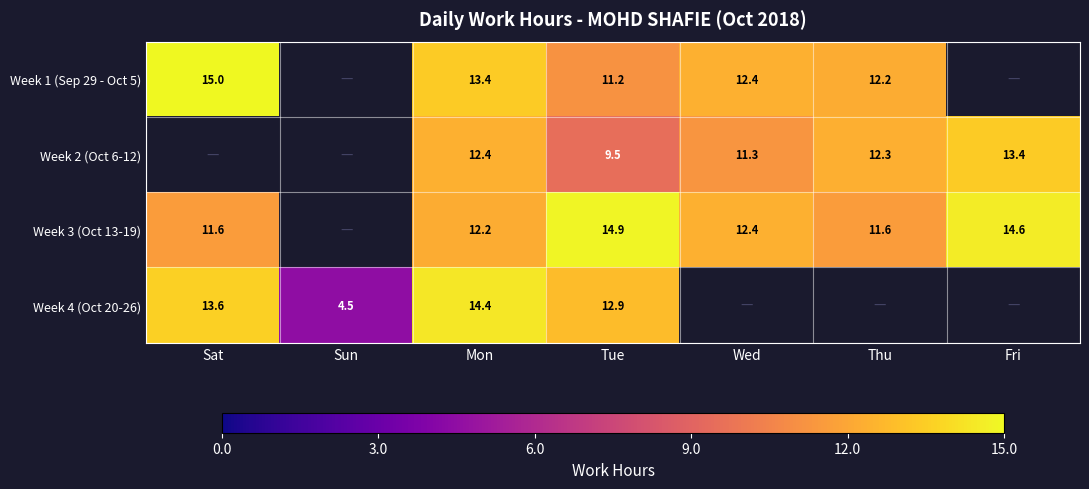

How many distinct data groups are displayed?

4